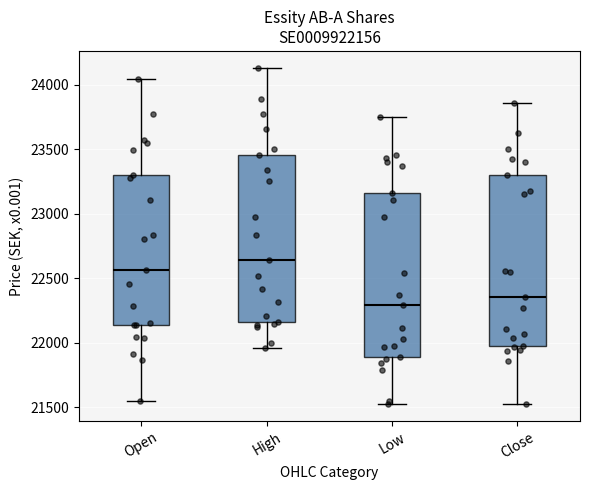

Where is the upper edge of the box for Low on the y-axis? The values are not printed on the chart, so give them approximately, as read against the axis.

23150